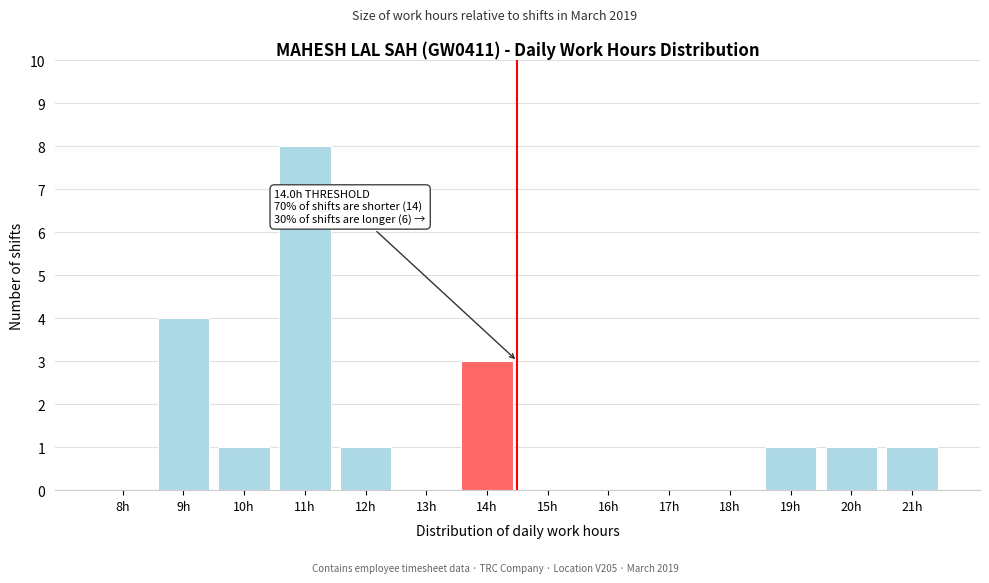

Reading left to right, list all the values displayed in this chart.

8h=0	9h=4	10h=1	11h=8	12h=1	13h=0	14h=3	15h=0	16h=0	17h=0	18h=0	19h=1	20h=1	21h=1